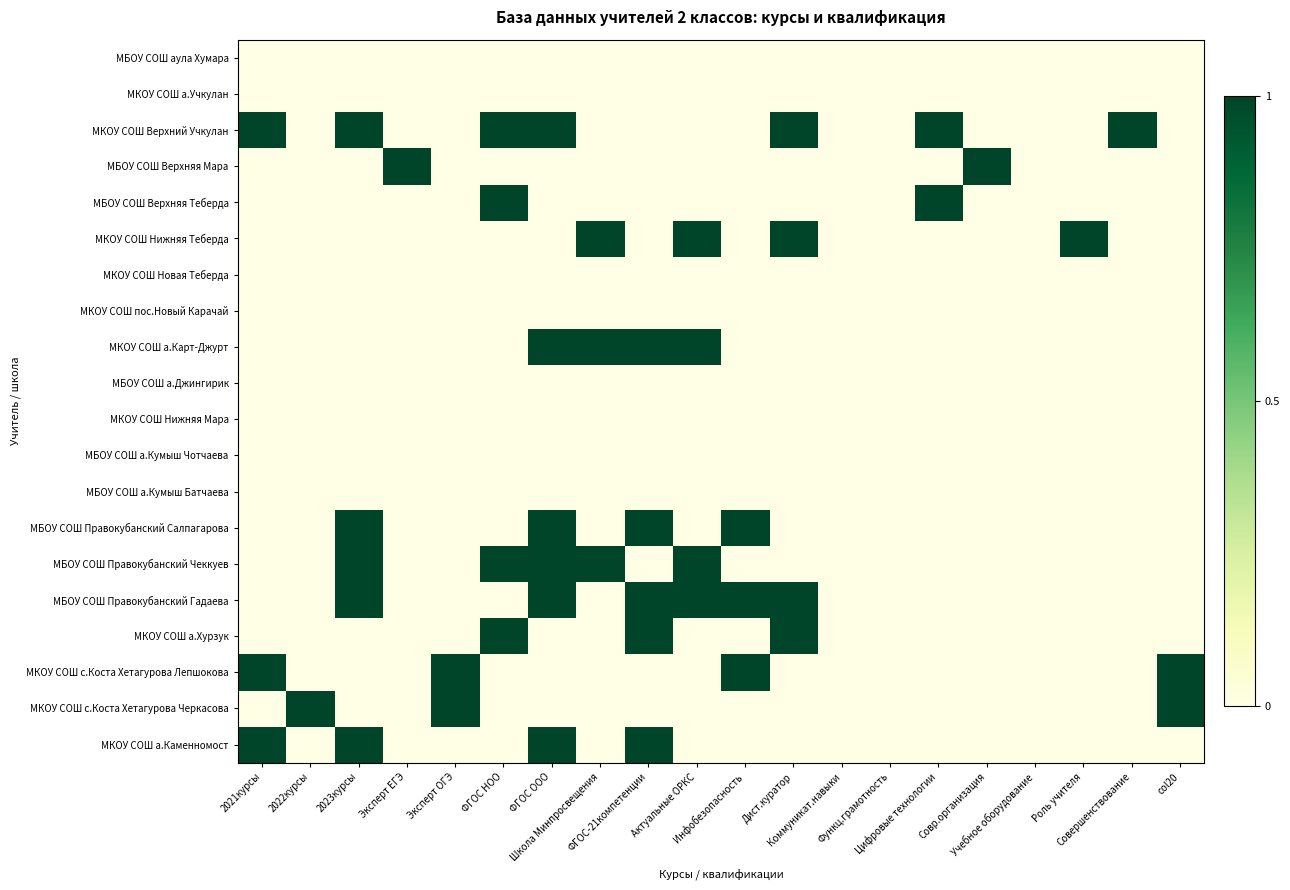

List the series in order of their peak value, lowest first.

МБОУ СОШ аула Хумара, МКОУ СОШ а.Учкулан, МКОУ СОШ Новая Теберда, МКОУ СОШ пос.Новый Карачай, МБОУ СОШ а.Джингирик, МКОУ СОШ Нижняя Мара, МБОУ СОШ а.Кумыш Чотчаева, МБОУ СОШ а.Кумыш Батчаева, МКОУ СОШ Верхний Учкулан, МБОУ СОШ Верхняя Мара, МБОУ СОШ Верхняя Теберда, МКОУ СОШ Нижняя Теберда, МКОУ СОШ а.Карт-Джурт, МБОУ СОШ Правокубанский Салпагарова, МБОУ СОШ Правокубанский Чеккуев, МБОУ СОШ Правокубанский Гадаева, МКОУ СОШ а.Хурзук, МКОУ СОШ с.Коста Хетагурова Лепшокова, МКОУ СОШ с.Коста Хетагурова Черкасова, МКОУ СОШ а.Каменномост